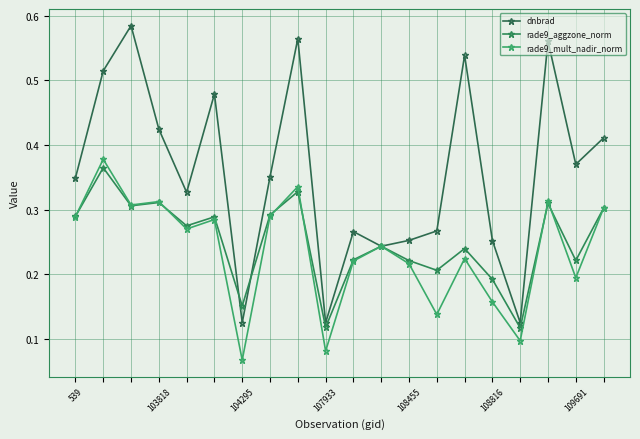

How many data points does each series have?

20